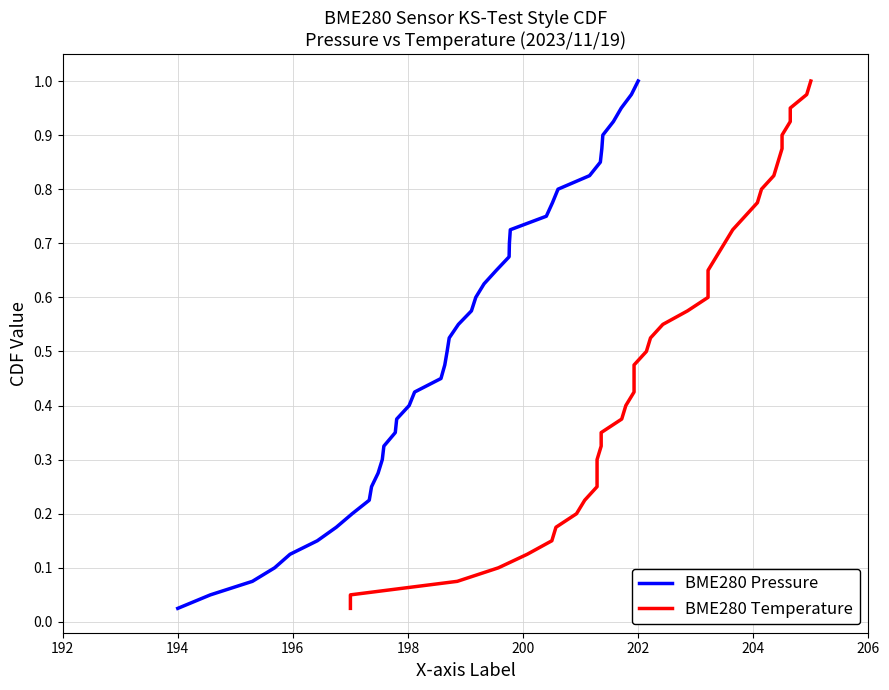

Reading left to right, list all the values displayed in this chart.

BME280 Pressure: 0.0	0.1	0.1	0.1	0.1	0.1	0.2	0.2	0.2	0.2	0.3	0.3	0.3	0.3	0.4	0.4	0.4	0.5	0.5	0.5	0.5	0.6	0.6	0.6	0.6	0.7	0.7	0.7	0.7	0.8	0.8	0.8	0.8	0.8	0.9	0.9	0.9	0.9	1.0	1.0
BME280 Temperature: 0.0	0.1	0.1	0.1	0.1	0.1	0.2	0.2	0.2	0.2	0.3	0.3	0.3	0.3	0.4	0.4	0.4	0.5	0.5	0.5	0.5	0.6	0.6	0.6	0.6	0.7	0.7	0.7	0.7	0.8	0.8	0.8	0.8	0.8	0.9	0.9	0.9	0.9	1.0	1.0